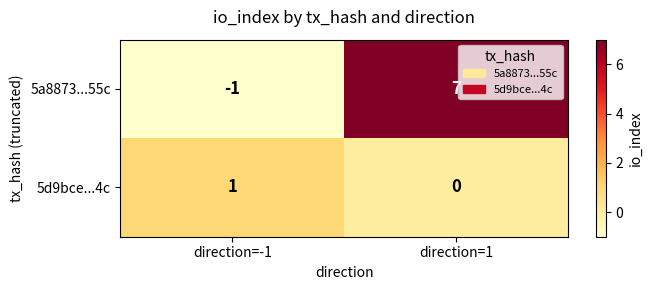

Between direction=-1 and direction=1, which series saw the biggest shift?

5a8873...55c